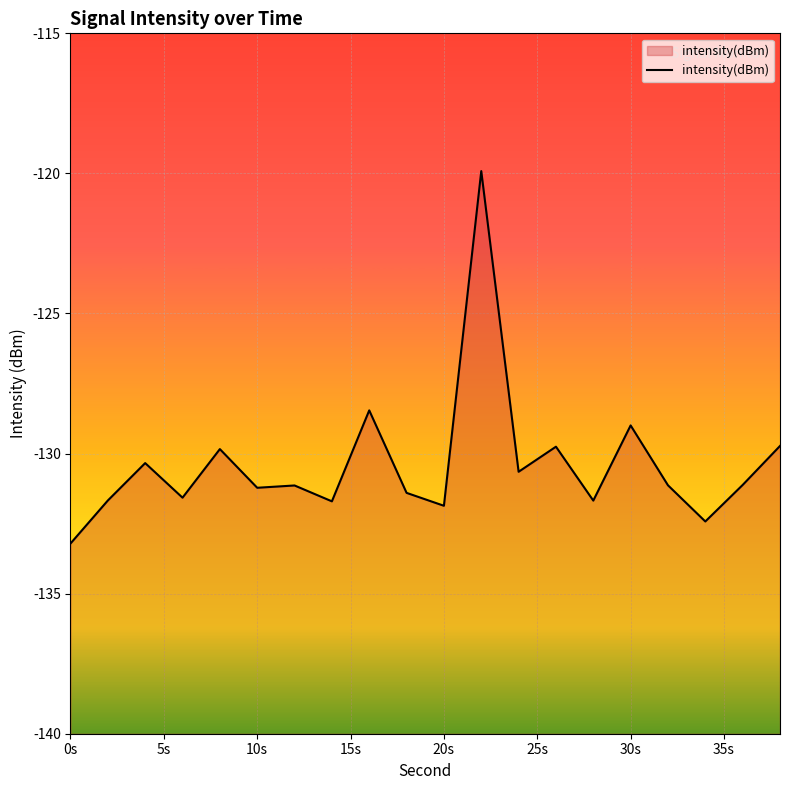

What is the smallest value displayed?

-133.2